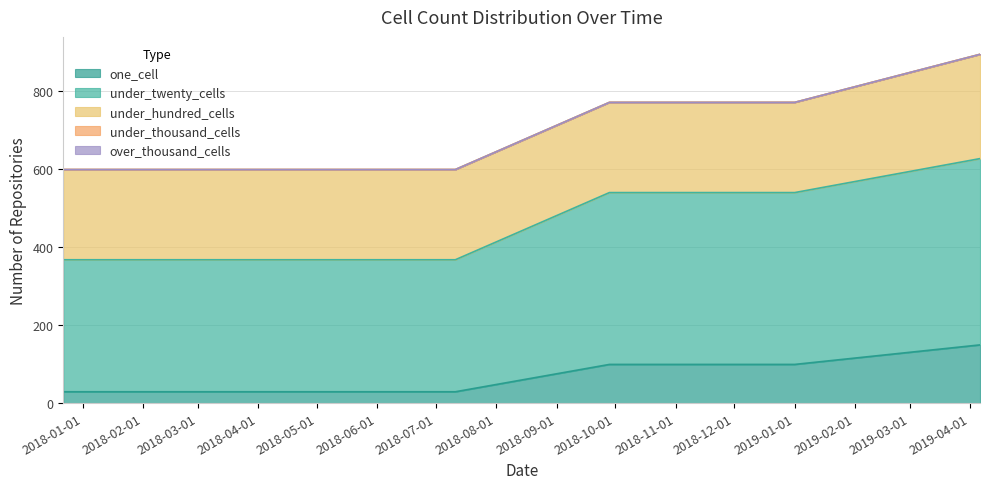

Does the chart display data point markers on the line(s)?

No